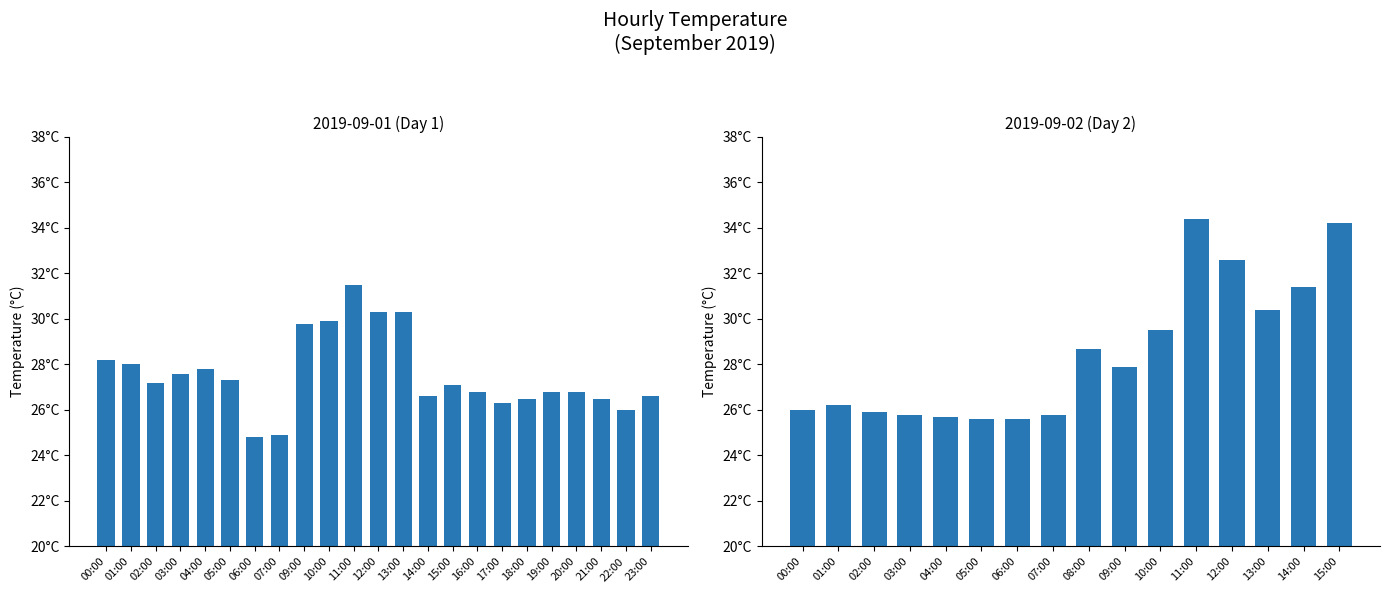

How many categories are shown in the chart?

16